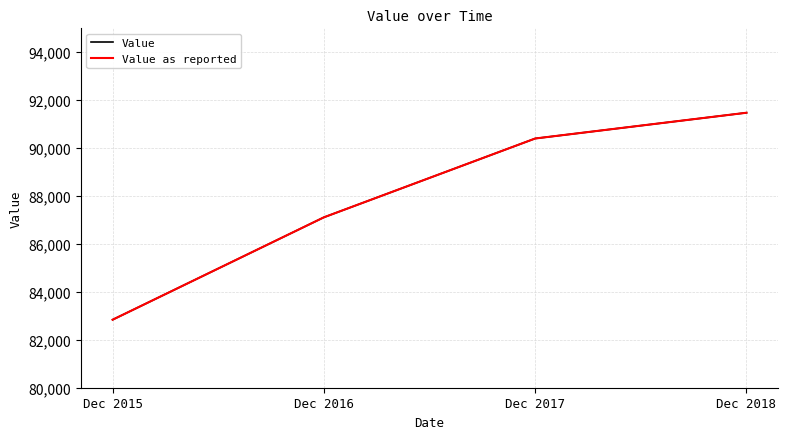

Does the chart have visible grid lines?

Yes